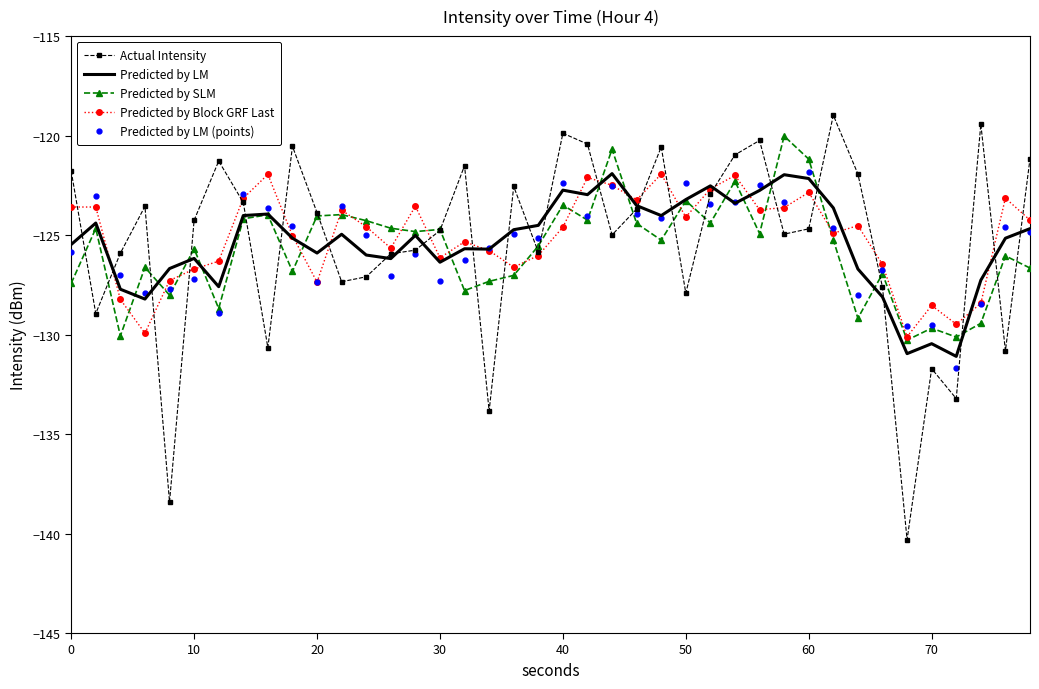

Which series has the widest spread of values?

Actual Intensity